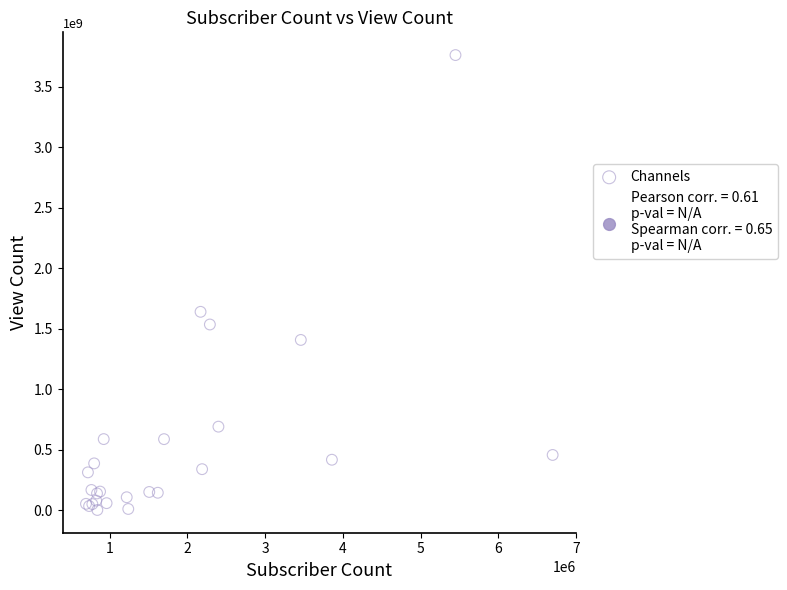

What Y value in the scatter plot is closest to 1880179614?

1638152455